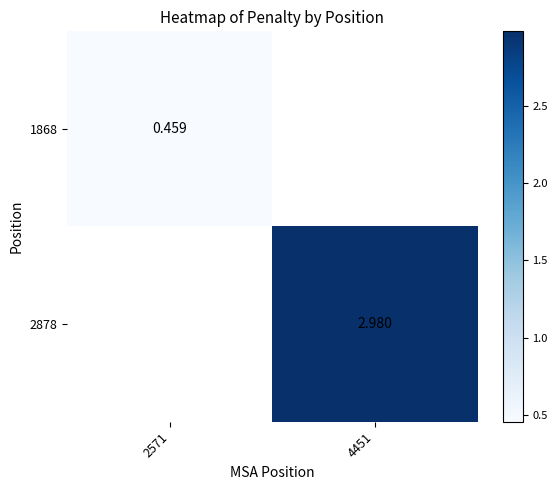

True or false: 2878 has a value of 0.8 at 4451.

False